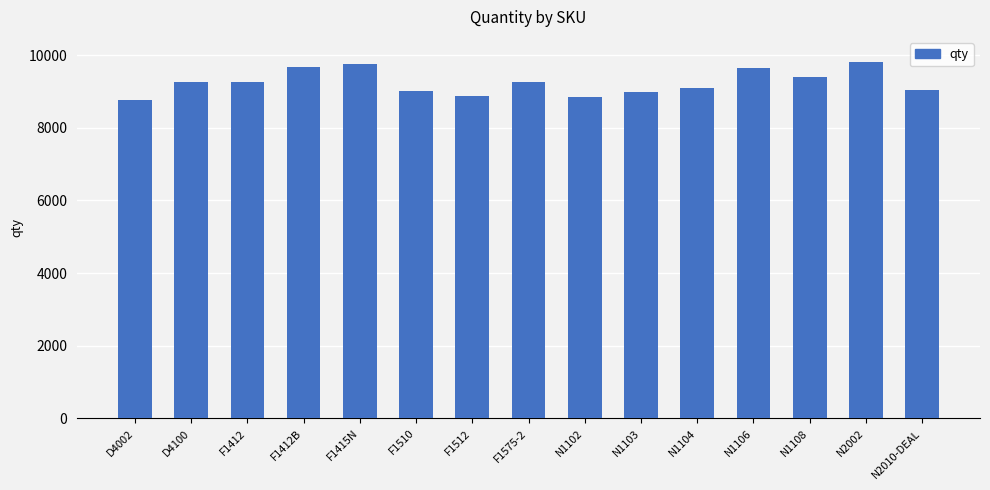

What is the ratio of the value at N1108 to the value at N2002?

1.0